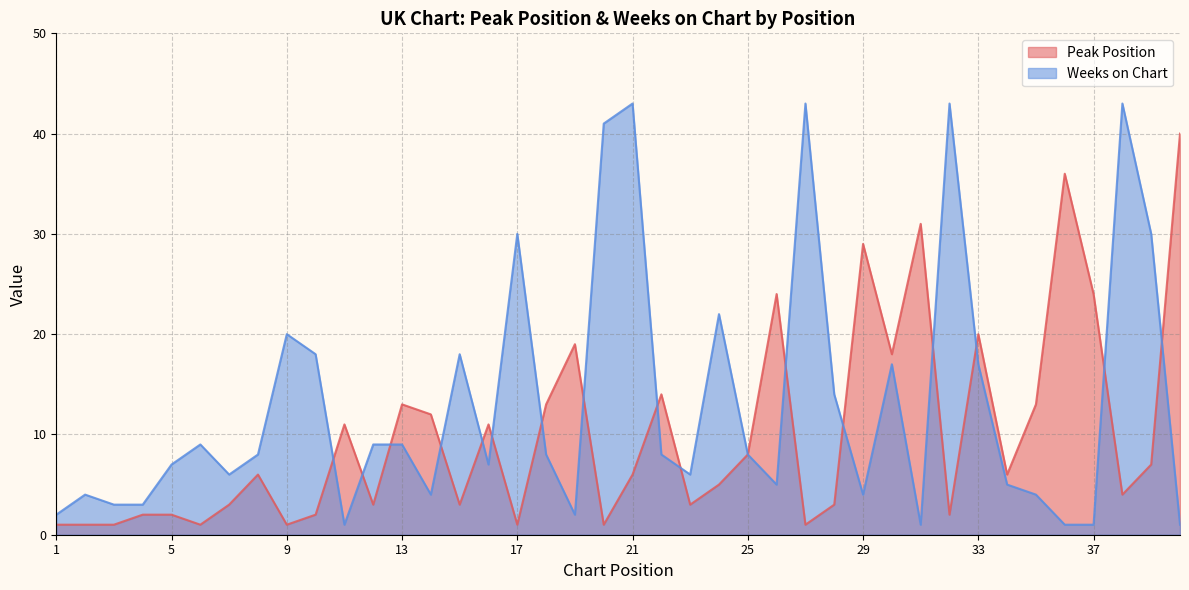

What is the difference between the maximum and minimum values in the Peak Position series?

39